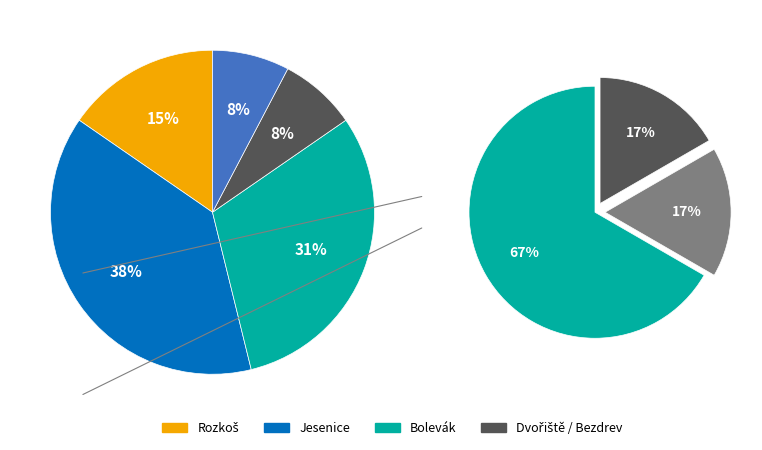

The Dvořiště slice represents 18% of the pie. True or false?

False